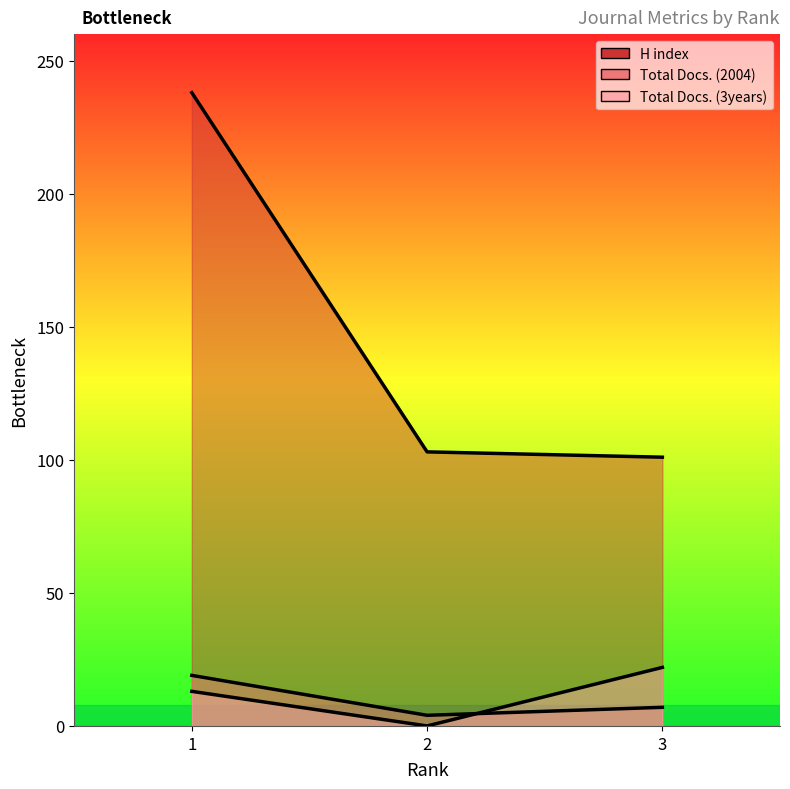

What is the spread (max minus min) of values at 2?

103